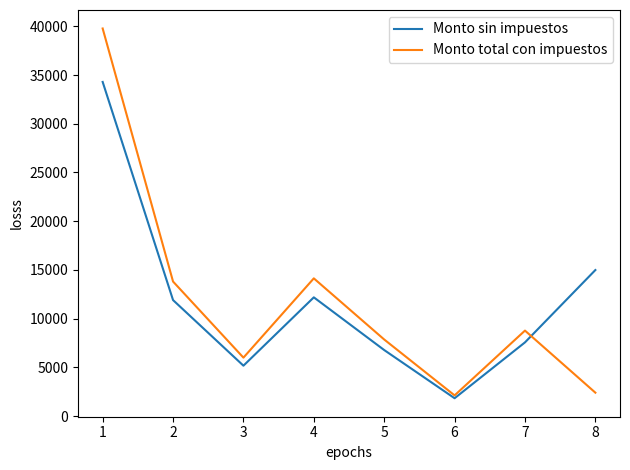

Is it true that Monto sin impuestos equals 5167.2 at 3?

True